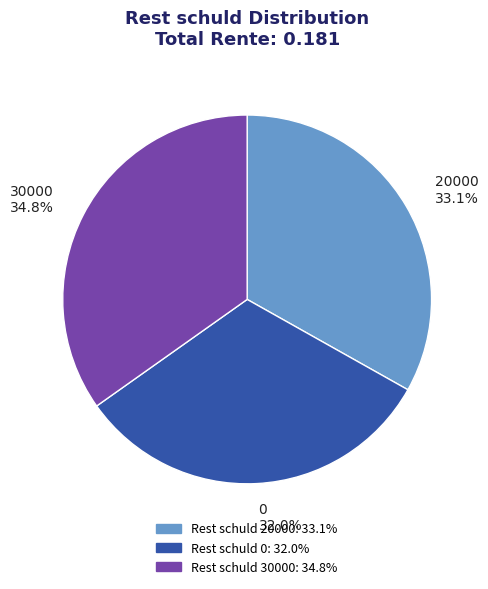

Count the number of slices in the pie.

3